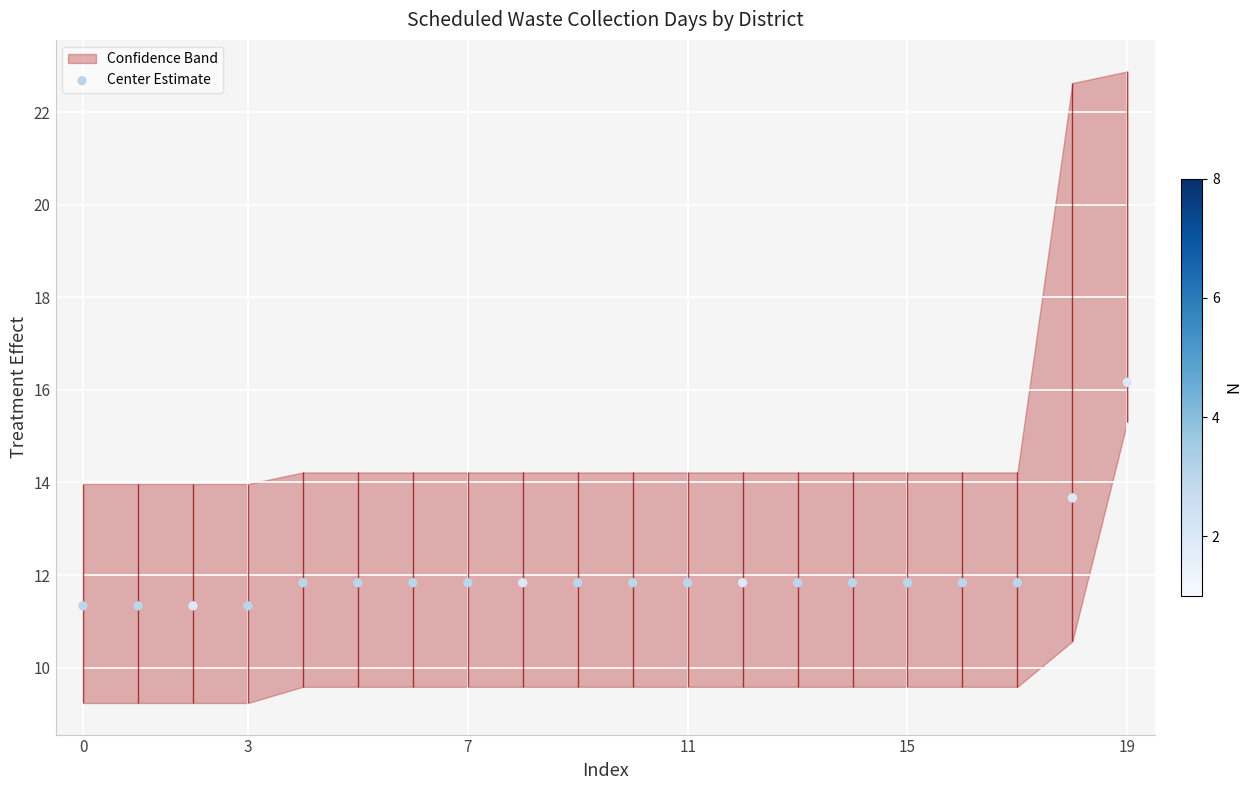

What is the change in value from 0 to 13?

+0.5